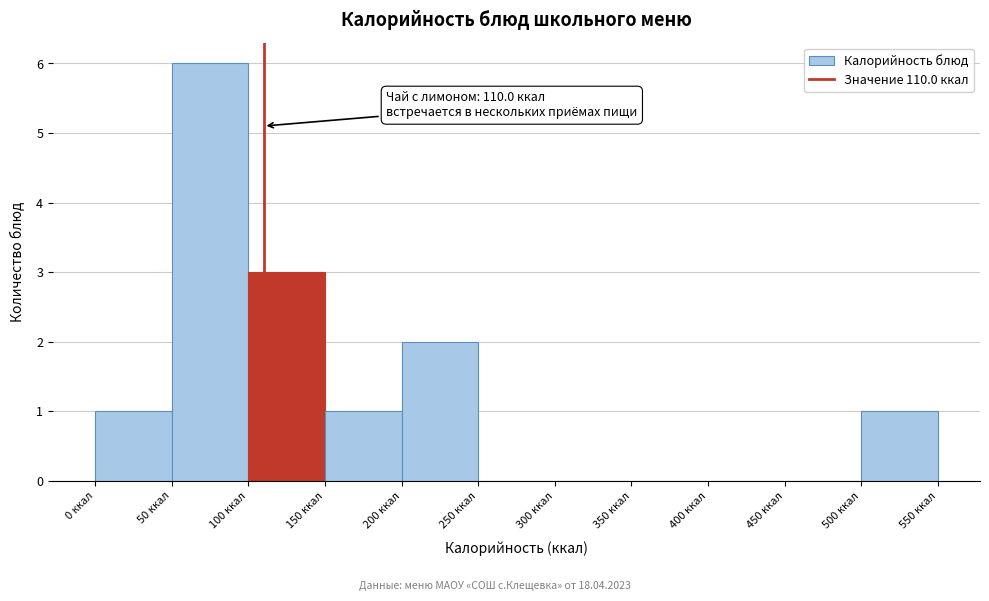

Which range on the x-axis has the tallest bar?

50 to 100